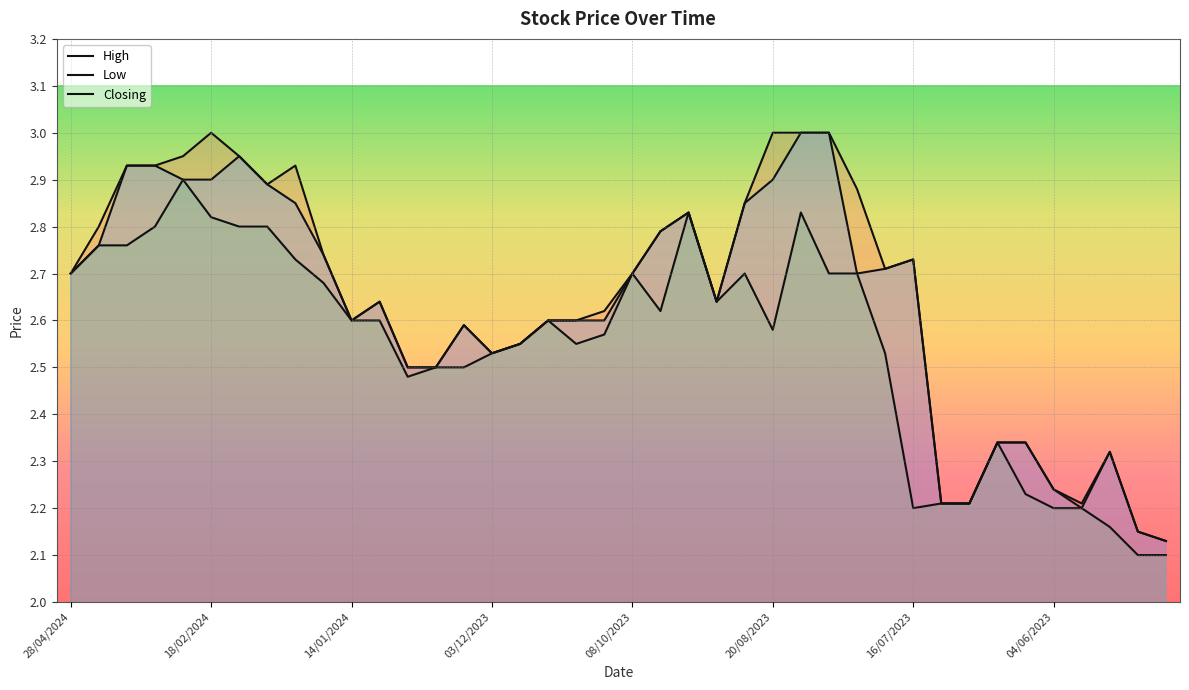

Which series has the largest total across all categories?

High